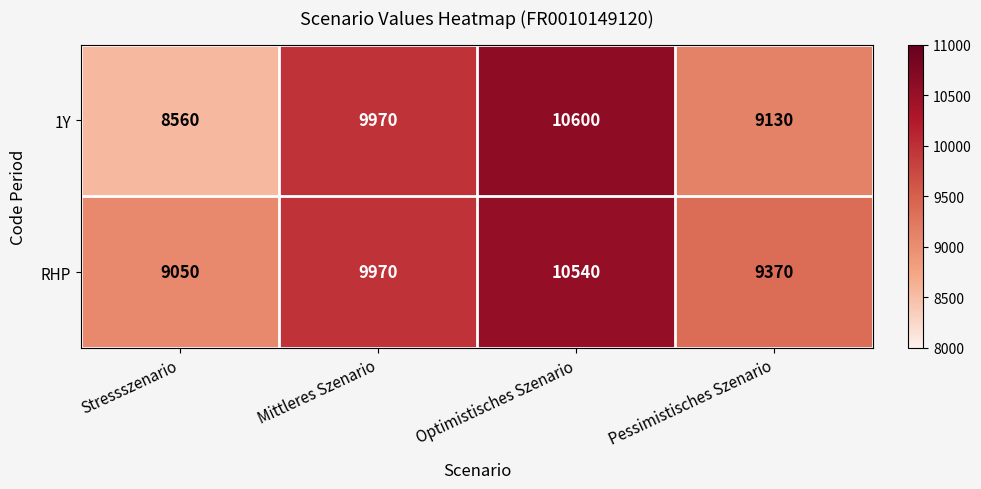

Which series has the largest total across all categories?

RHP